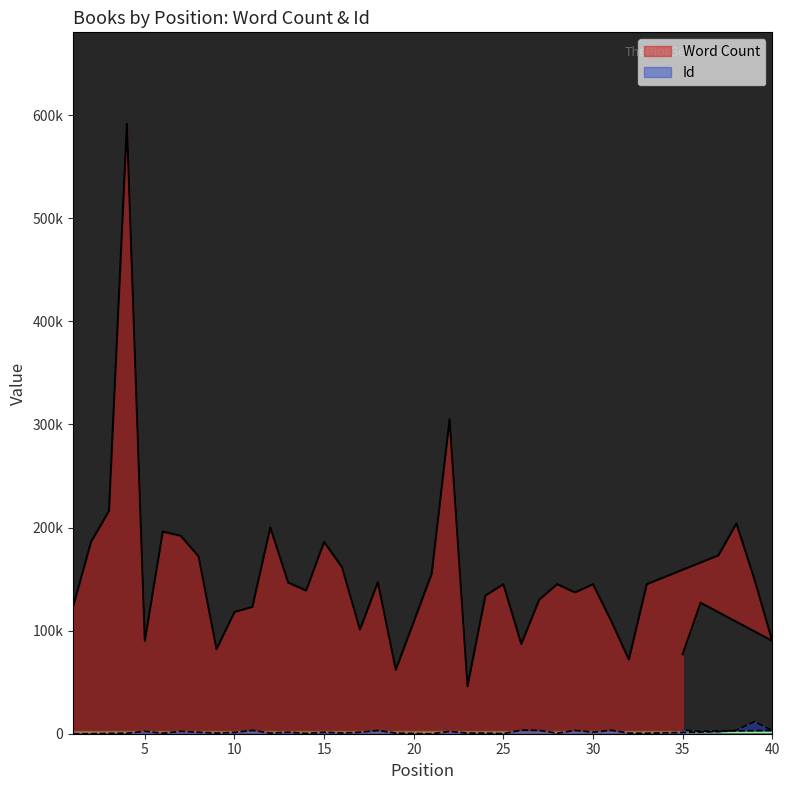

At which label does Id reach its minimum?

1